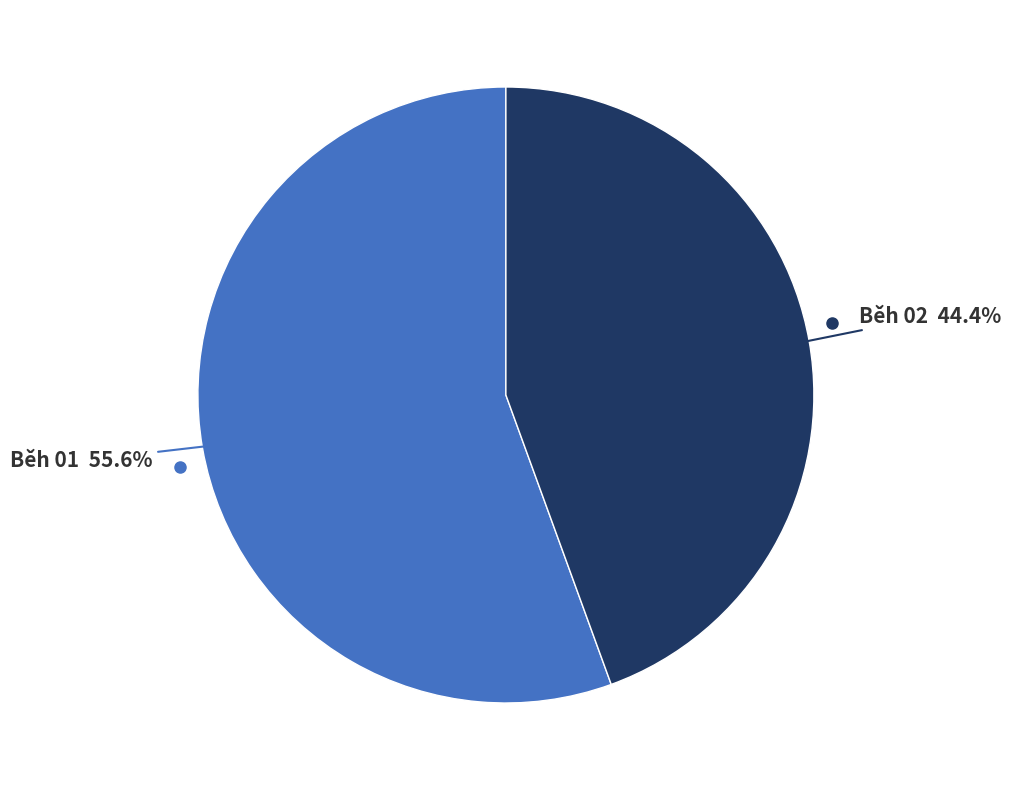

Is there any slice that represents more than half of the pie?

Yes